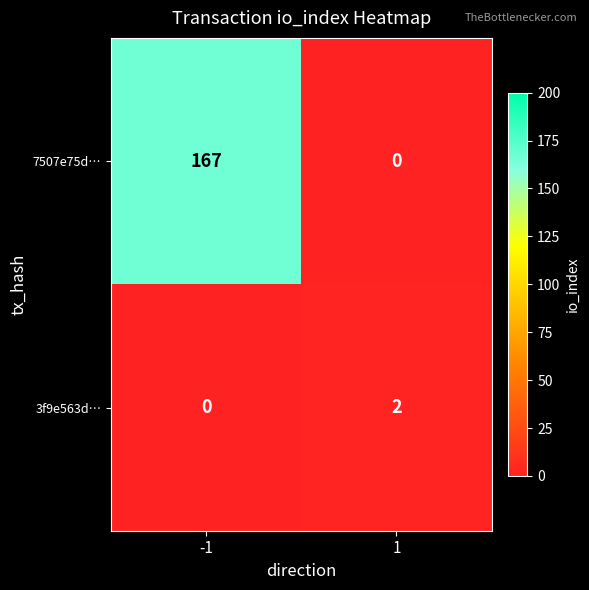

Rank the categories by 7507e75d… value from highest to lowest.

-1, 1